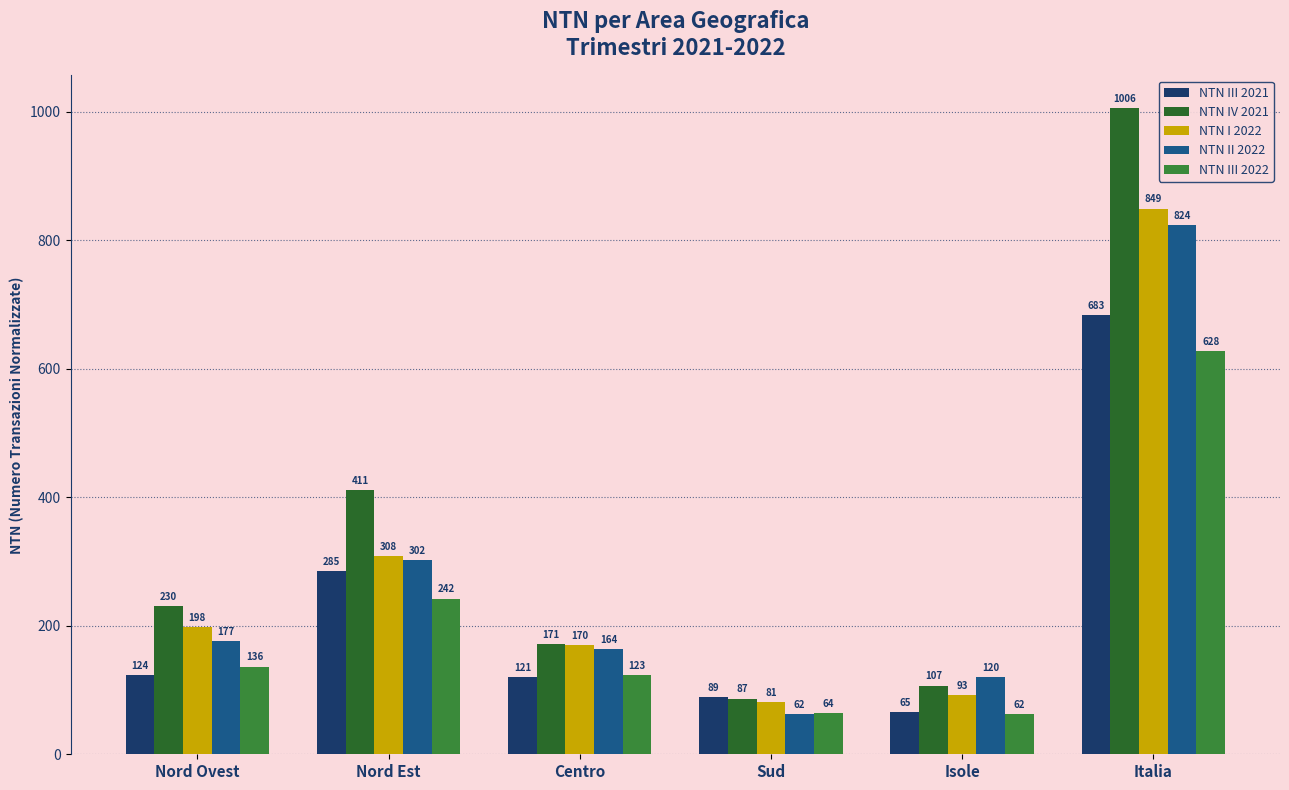

Reading left to right, transcribe all the data shown in this chart.

NTN III 2021: Nord Ovest=123.7	Nord Est=284.7	Centro=120.7	Sud=88.5	Isole=65.2	Italia=682.9
NTN IV 2021: Nord Ovest=230.5	Nord Est=410.9	Centro=171.1	Sud=86.7	Isole=106.8	Italia=1006.0
NTN I 2022: Nord Ovest=197.5	Nord Est=308.1	Centro=169.7	Sud=81.2	Isole=92.6	Italia=849.1
NTN II 2022: Nord Ovest=176.7	Nord Est=301.8	Centro=163.5	Sud=62.0	Isole=119.6	Italia=823.6
NTN III 2022: Nord Ovest=136.4	Nord Est=242.4	Centro=123.0	Sud=63.6	Isole=62.4	Italia=627.8